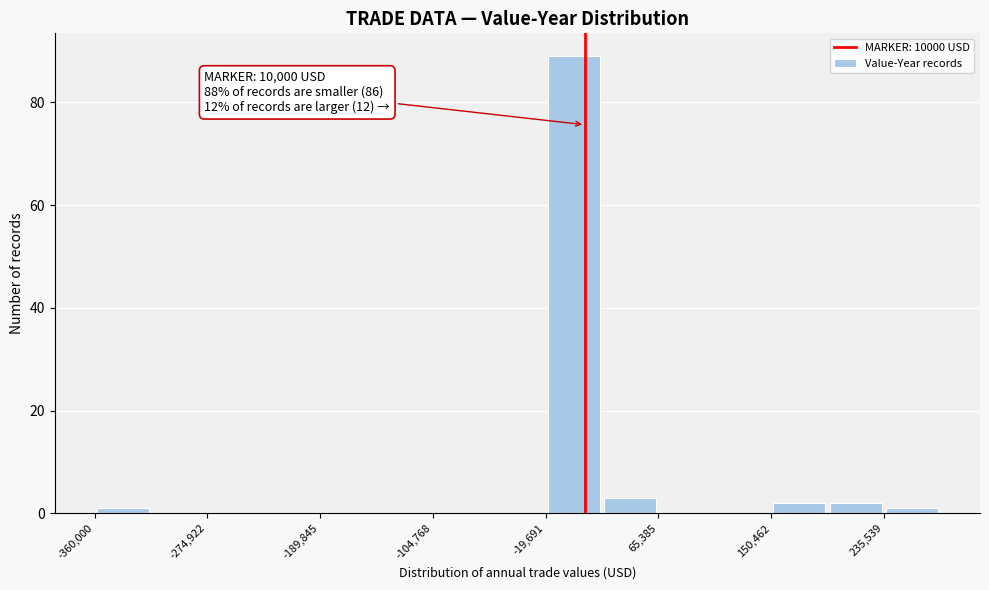

Which range on the x-axis has the tallest bar?

-20000 to 20000